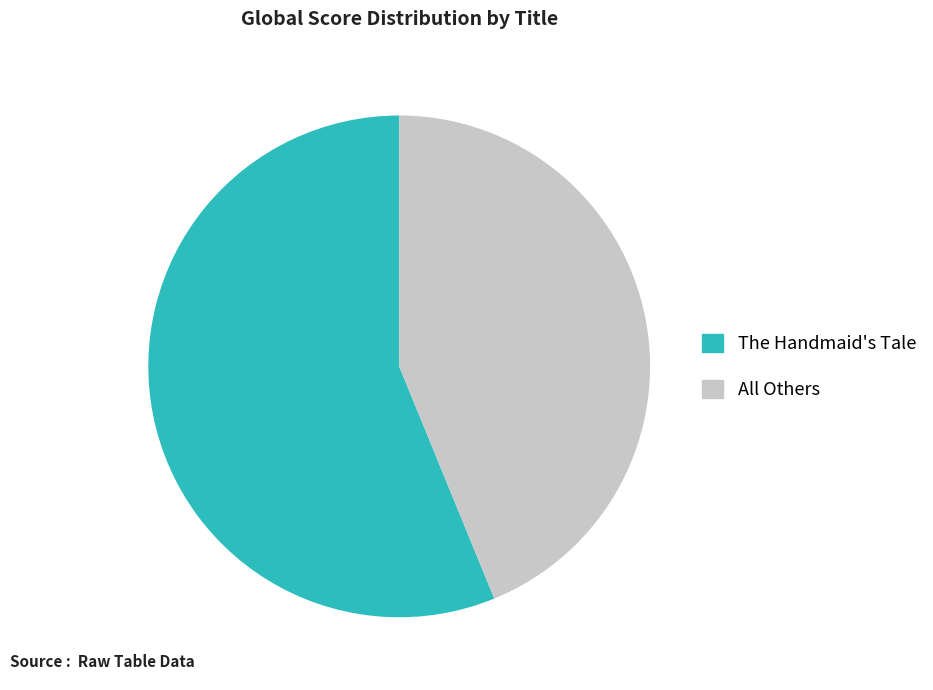

How many slices are in this pie chart?

2